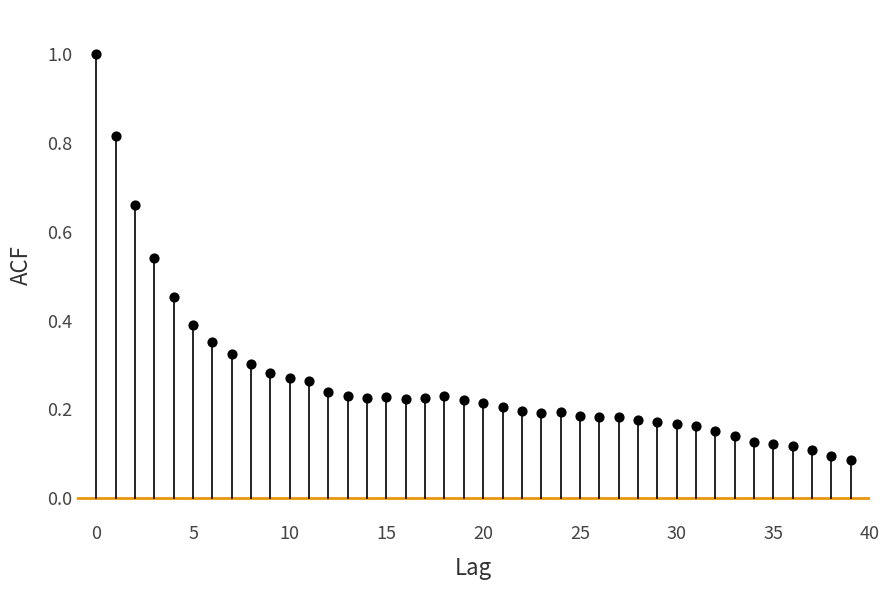

What is the range of Y values (max minus min)?

0.9